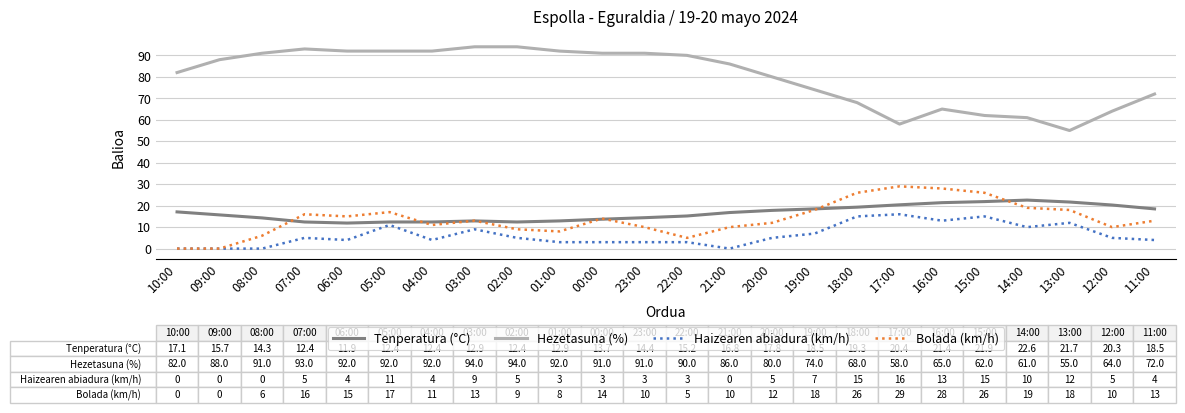

What is the sum of all Tenperatura (°C) values?

396.9